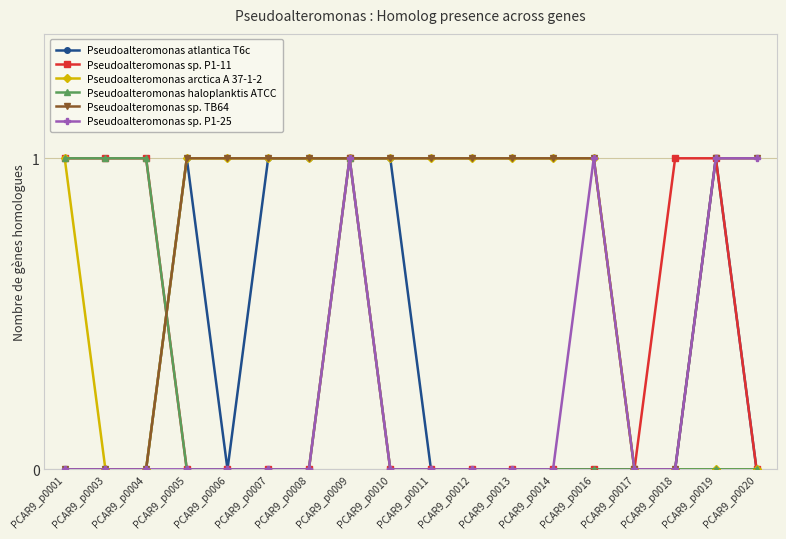

True or false: Pseudoalteromonas haloplanktis ATCC has a value of 1 at PCAR9_p0009.

True